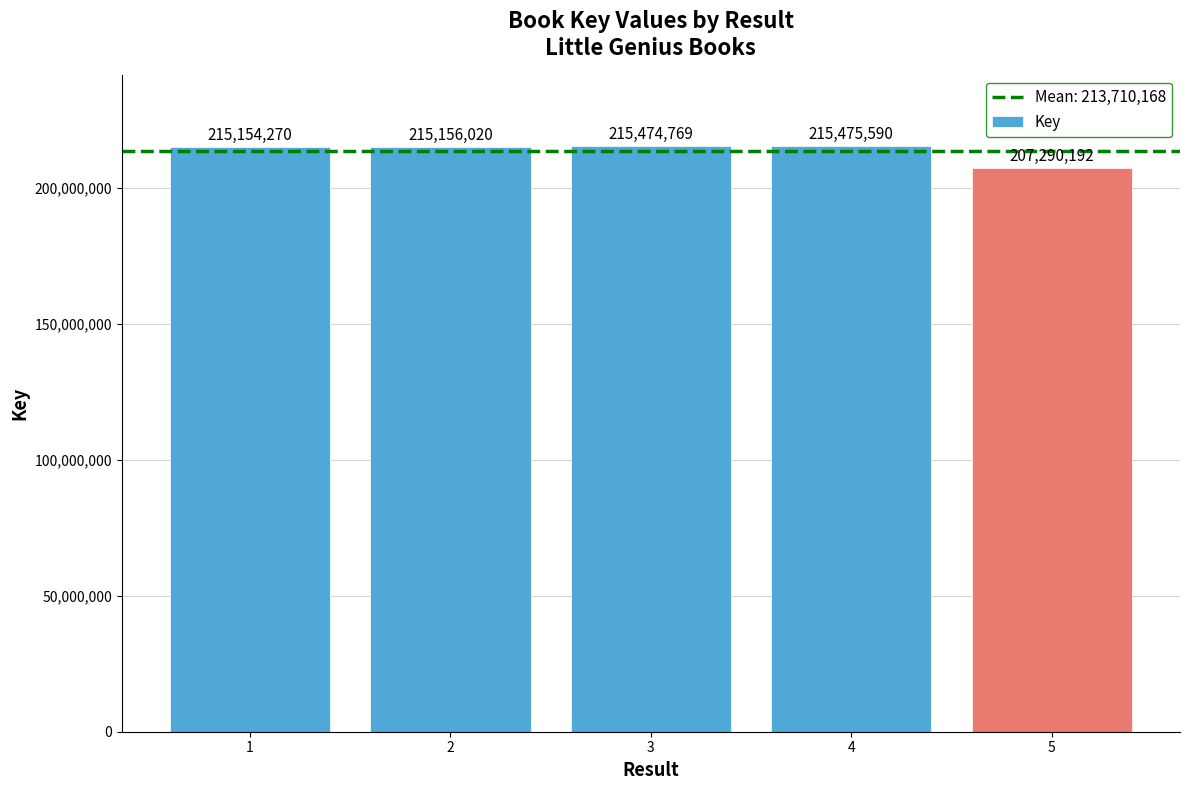

How many distinct data groups are displayed?

1